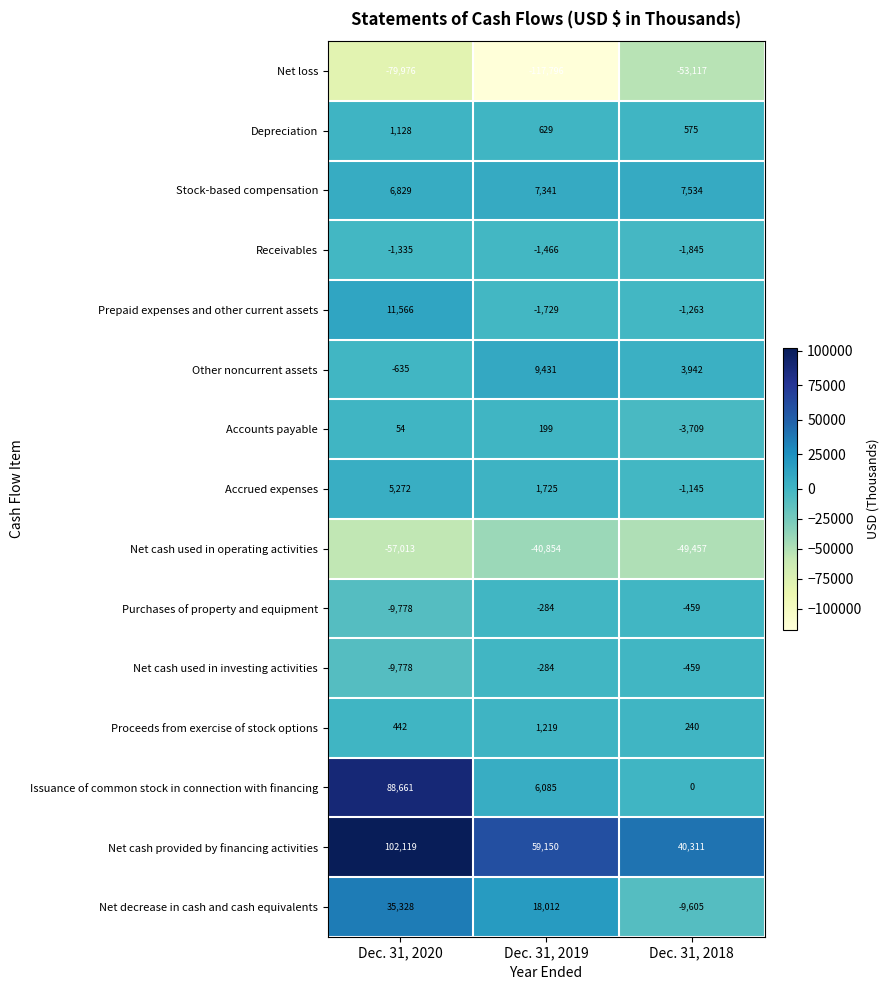

Count the number of categories in the chart.

3